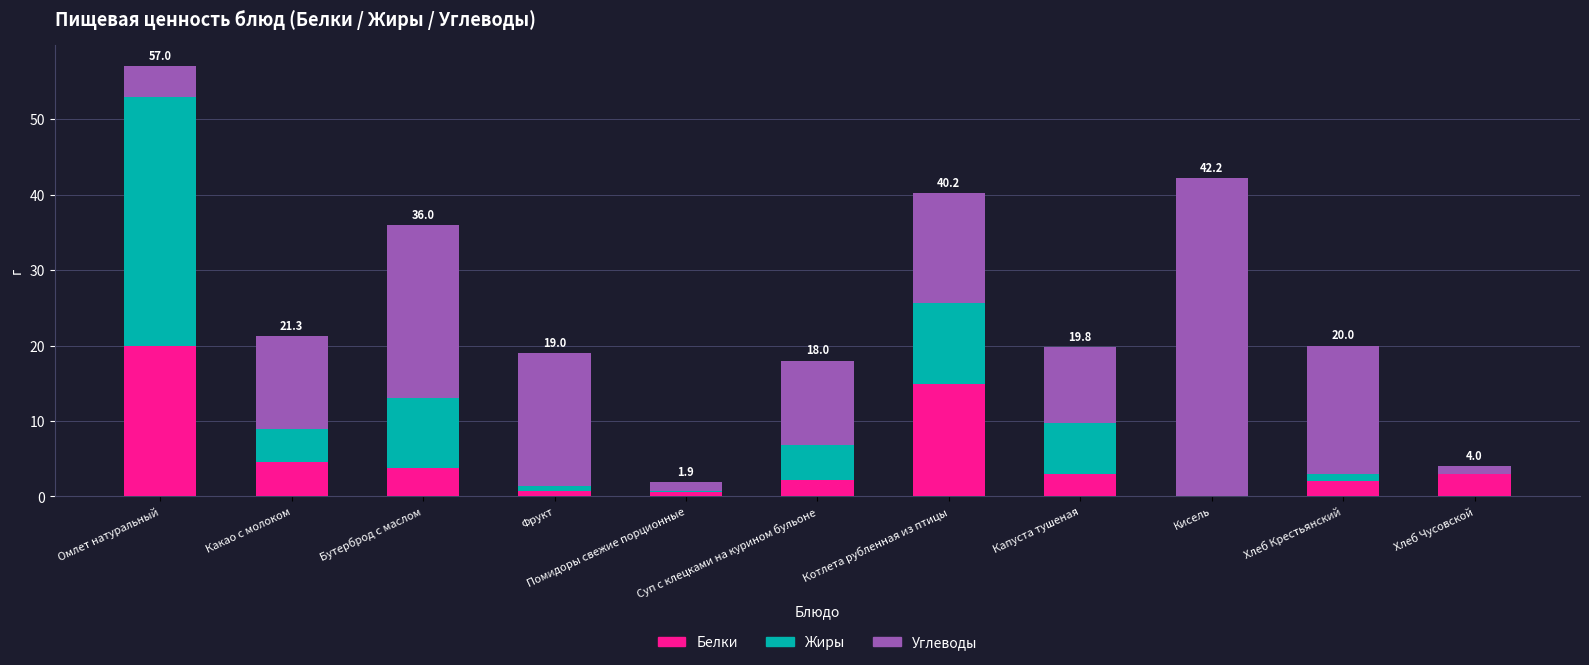

What is the sum of all Белки values?

54.9